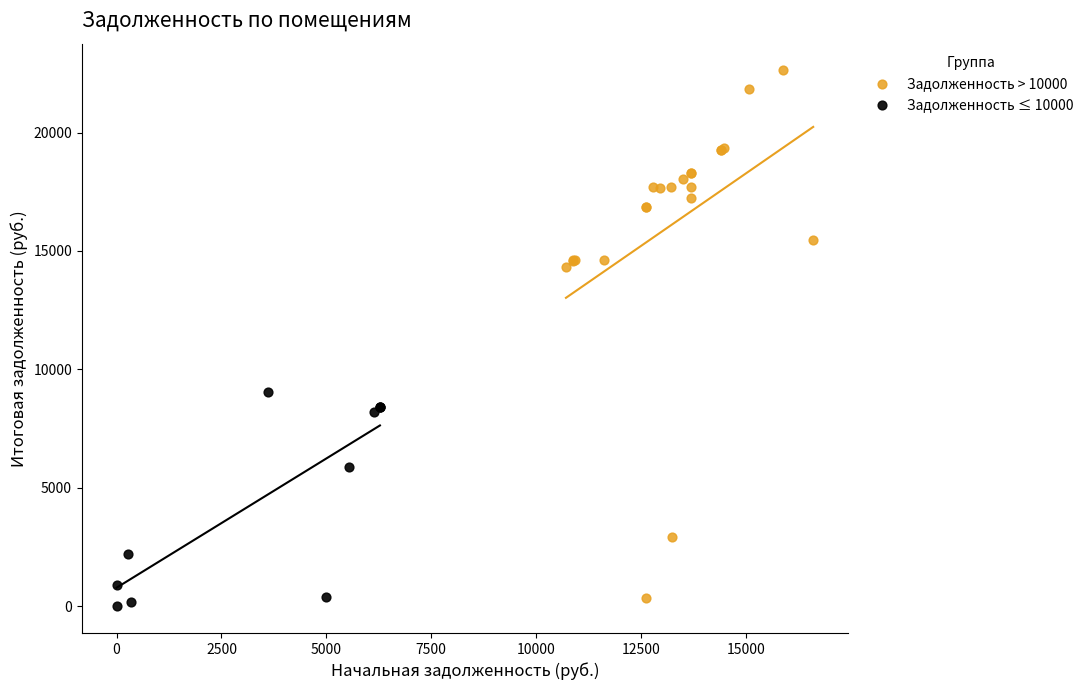

Which series reaches the maximum Y coordinate?

Задолженность > 10000